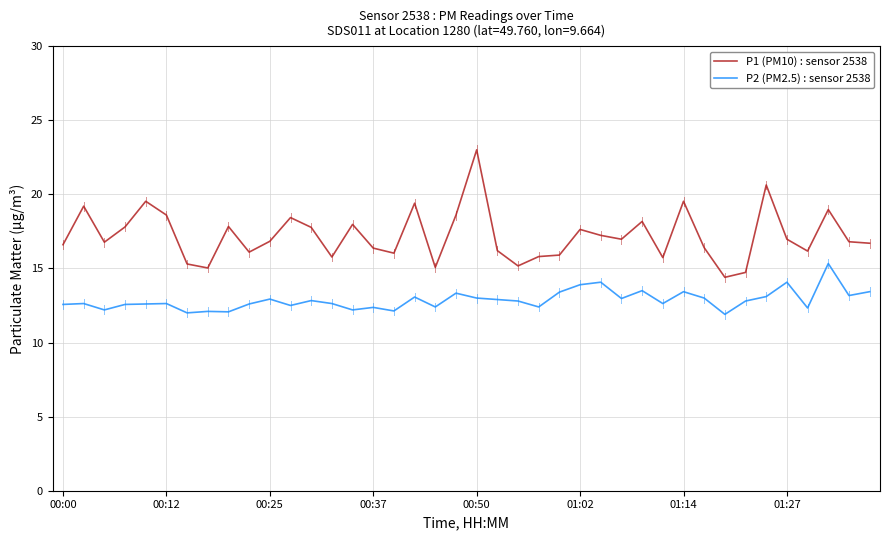

What is the minimum value shown in the chart?

11.9